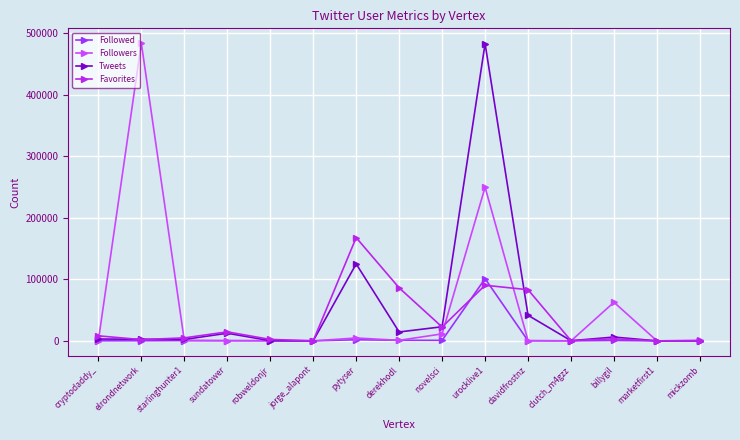

How many values in the Followers series are below 617?

7